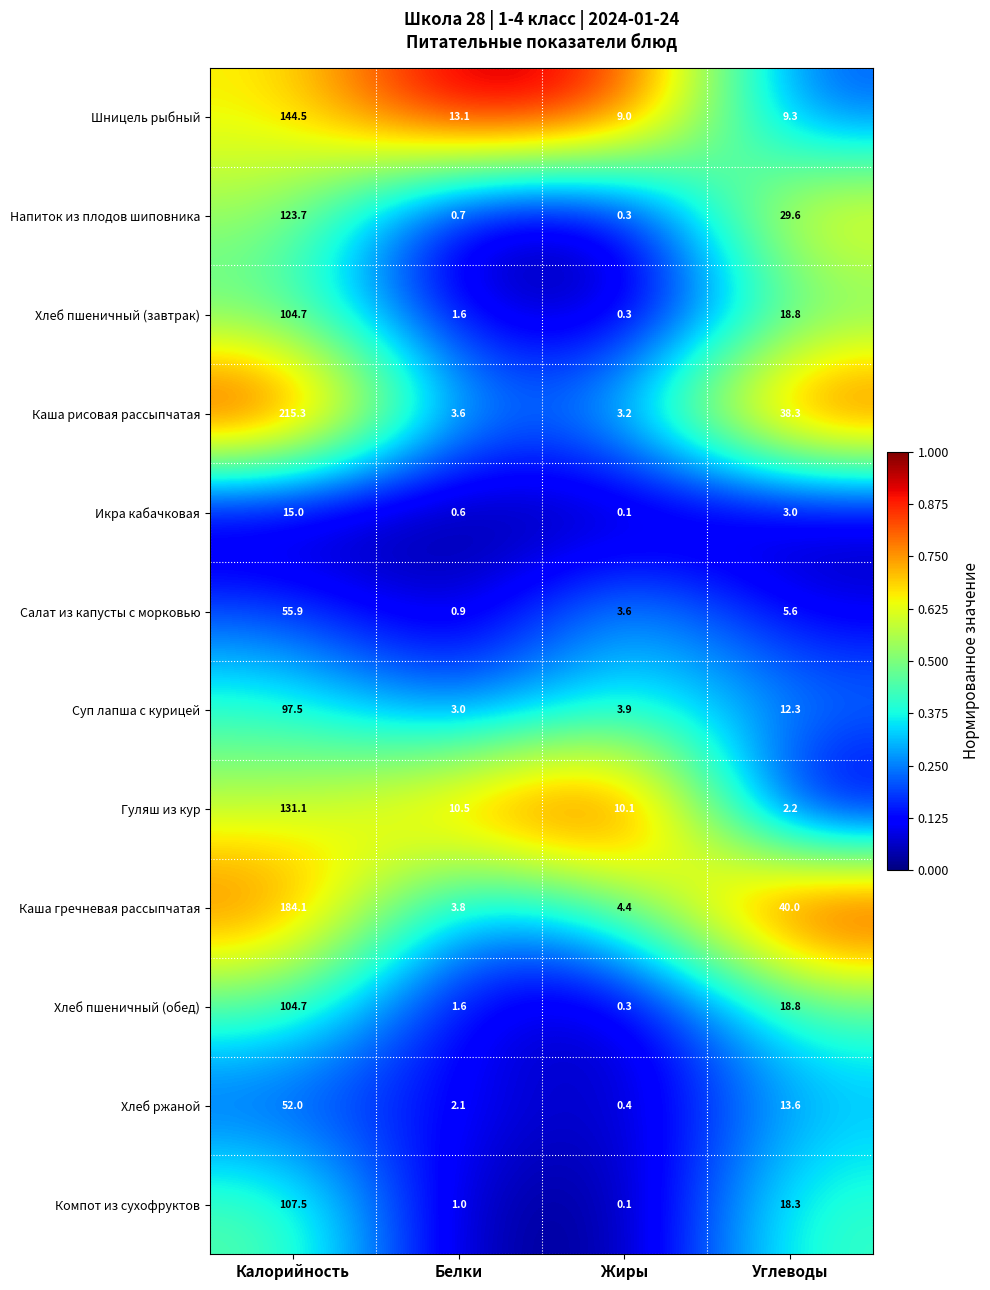

True or false: Хлеб пшеничный (завтрак) has a value of 25.0 at Углеводы.

False